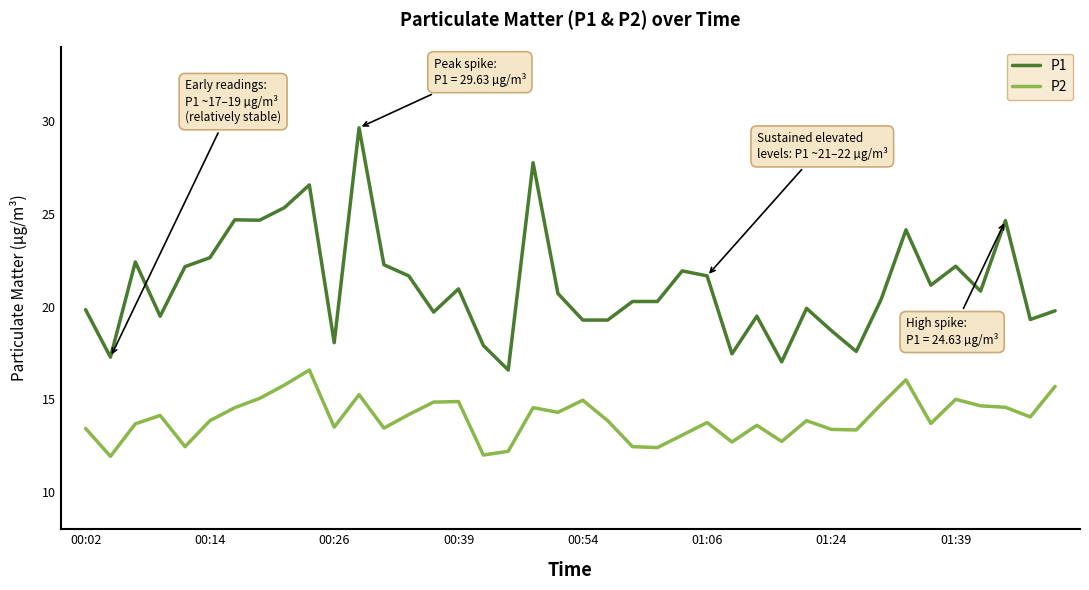

True or false: P2 has more than 1 interior local peaks.

True